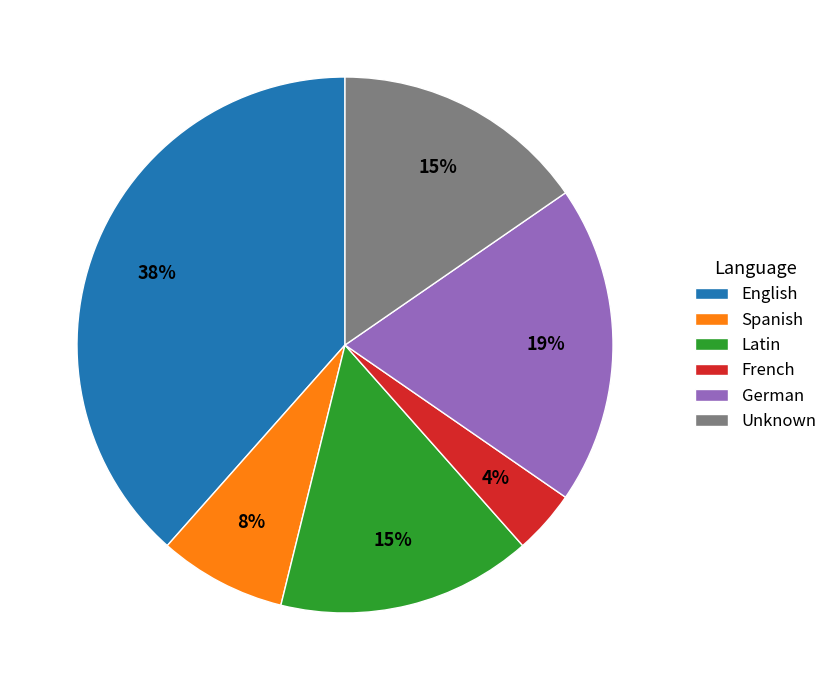

To the nearest percent, what percentage of the pie is French?

4%